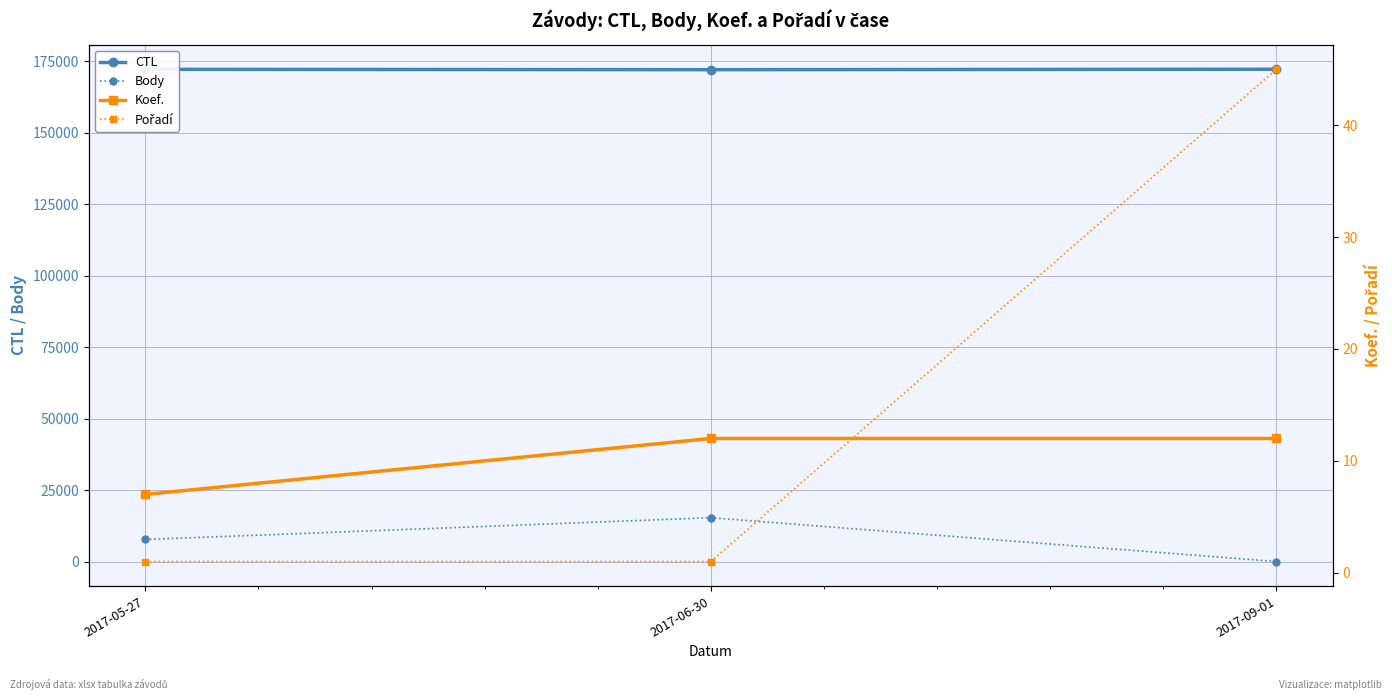

What position from the left is 2017-05-27?

1